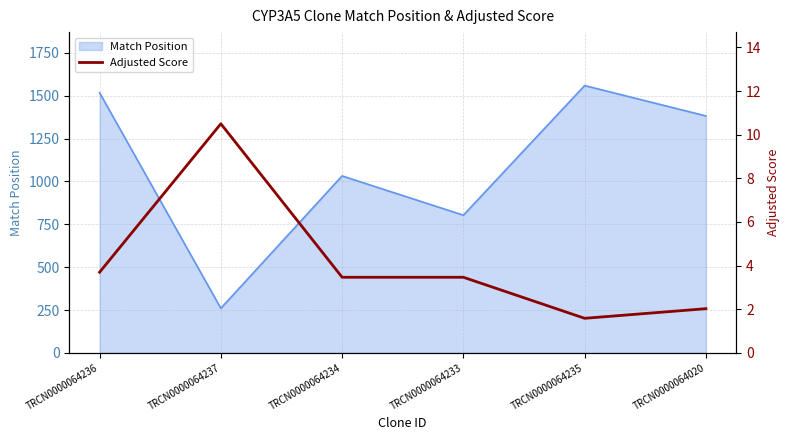

What position from the left is TRCN0000064234?

3